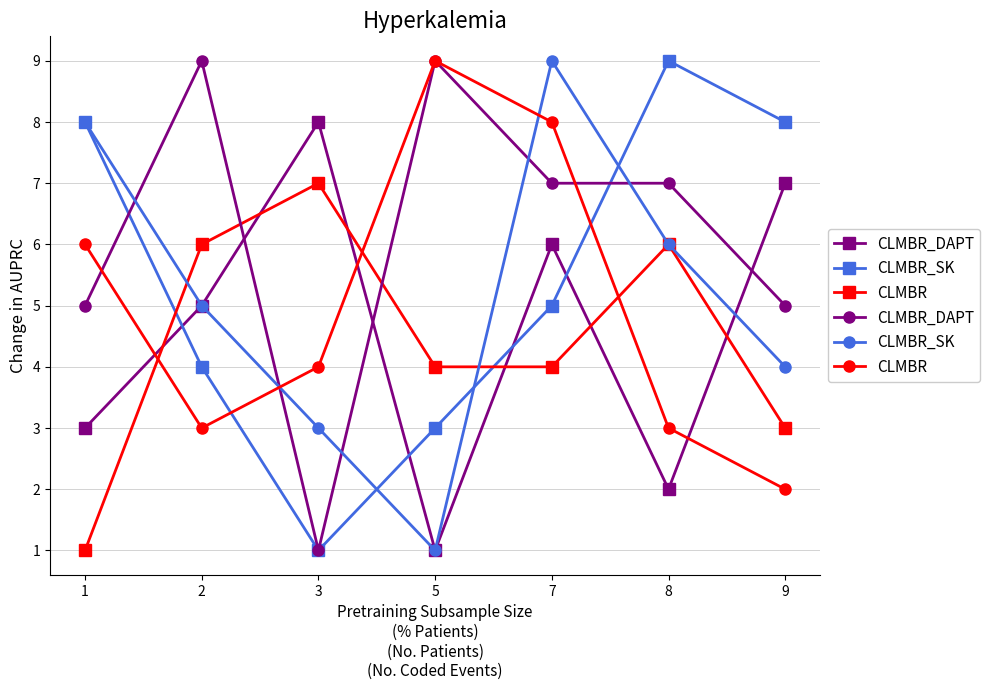

After their last crossing, which series has the higher values: CLMBR_SK or CLMBR_DAPT?

CLMBR_DAPT